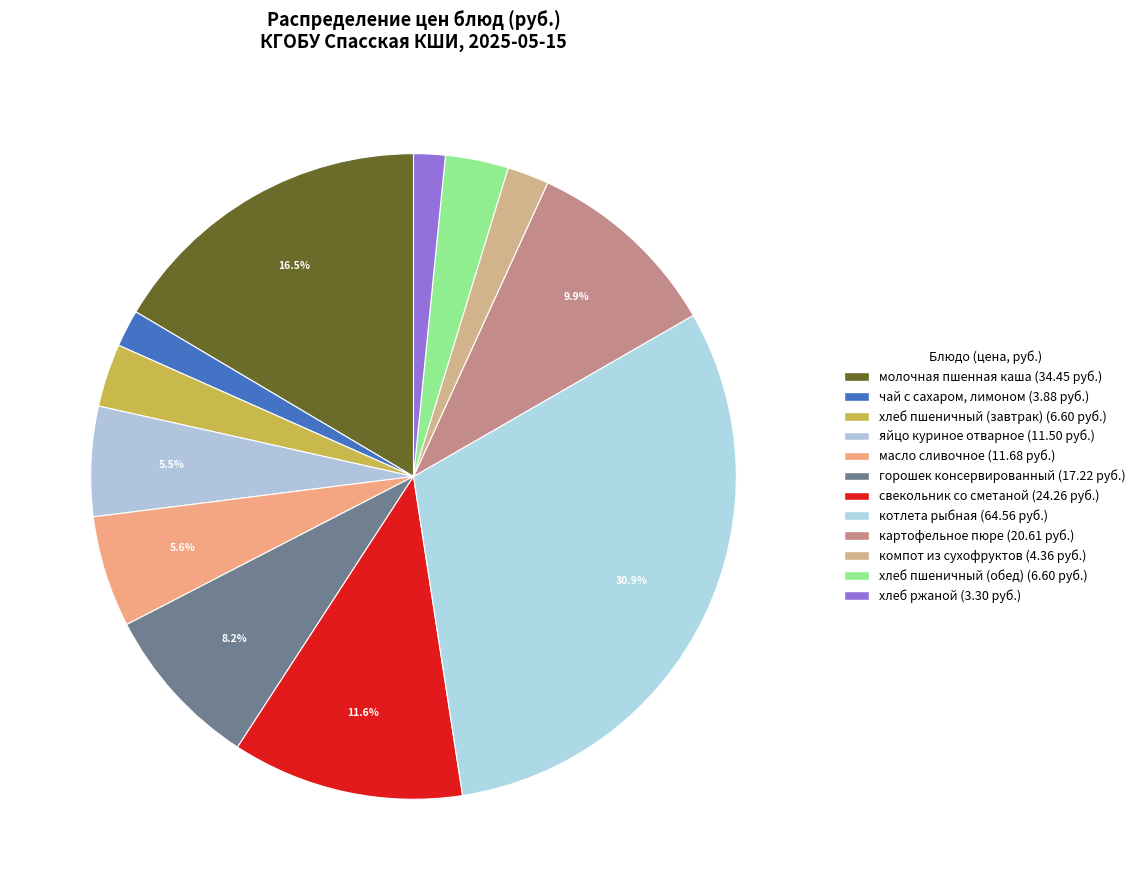

How many slices are in this pie chart?

12